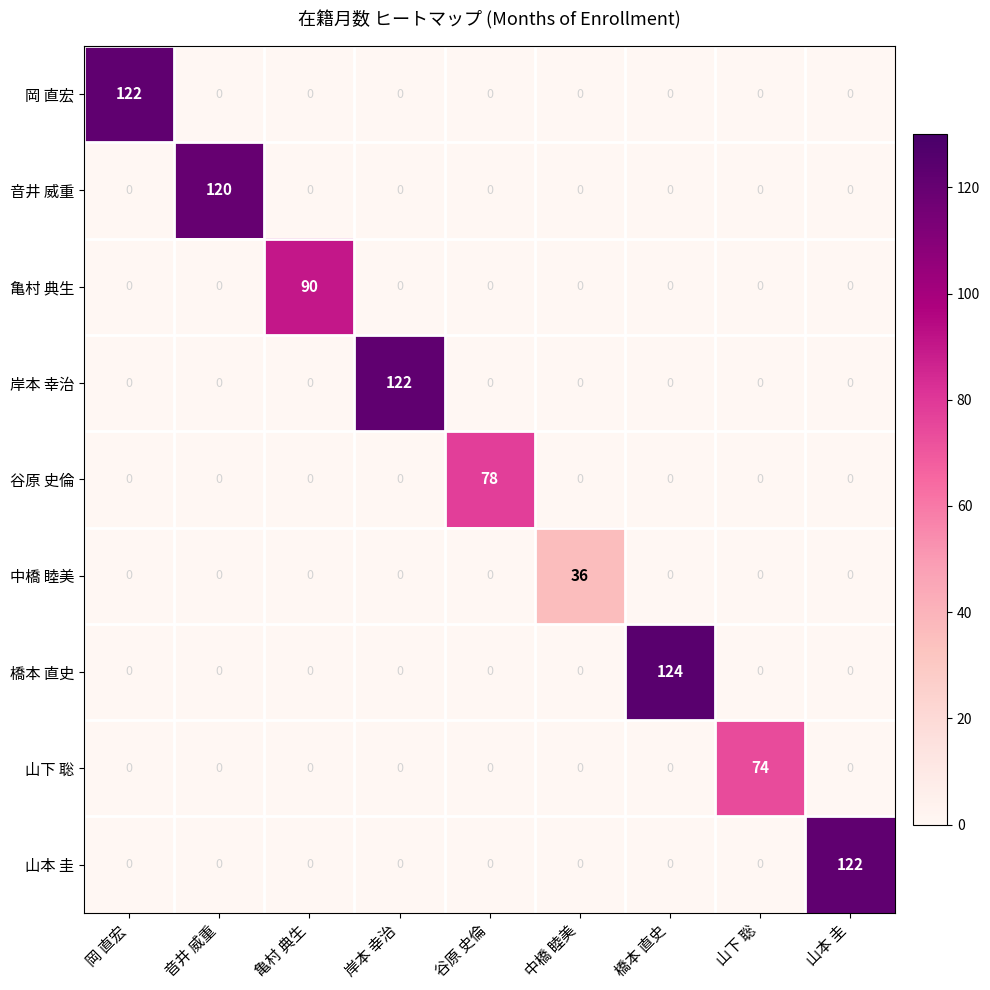

What is the maximum value shown in the chart?

124